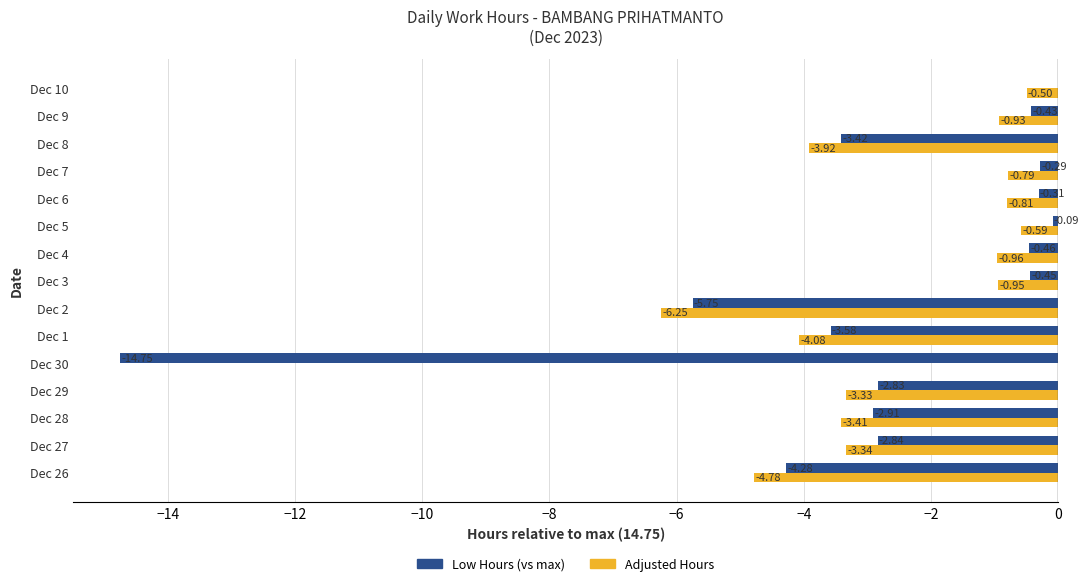

Is the value of Adjusted Hours at Dec 30 greater than the value of Low Hours (vs max) at Dec 2?

Yes